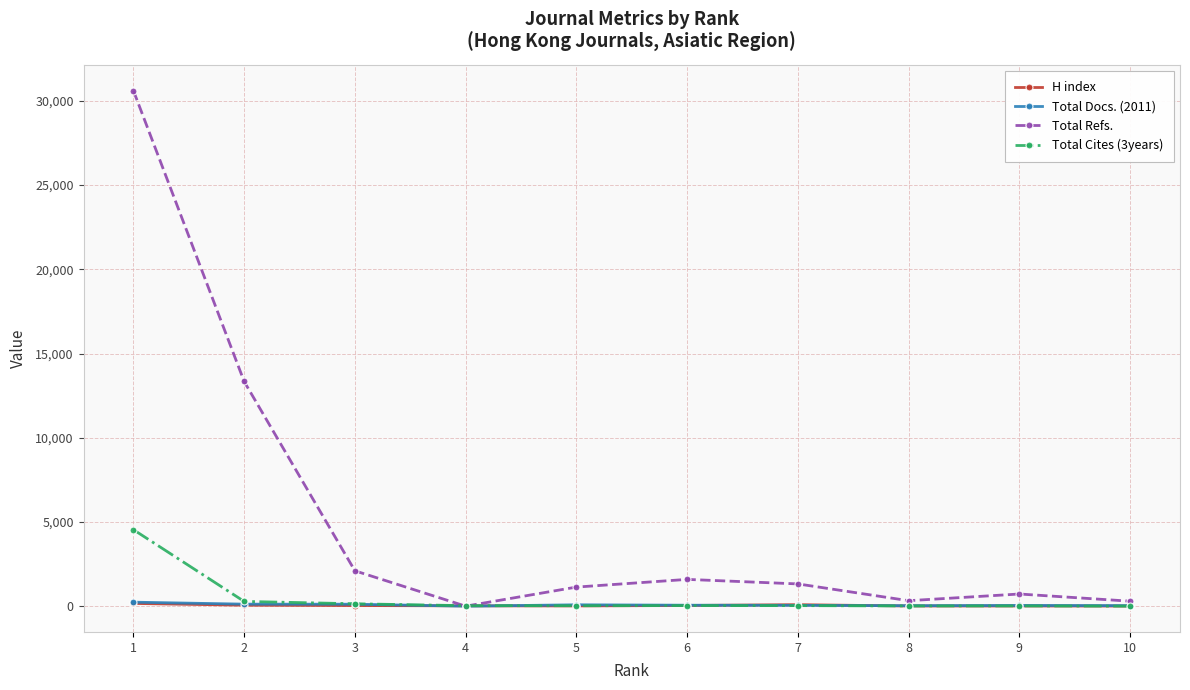

The value of Total Refs. at 2 is 13341. True or false?

True